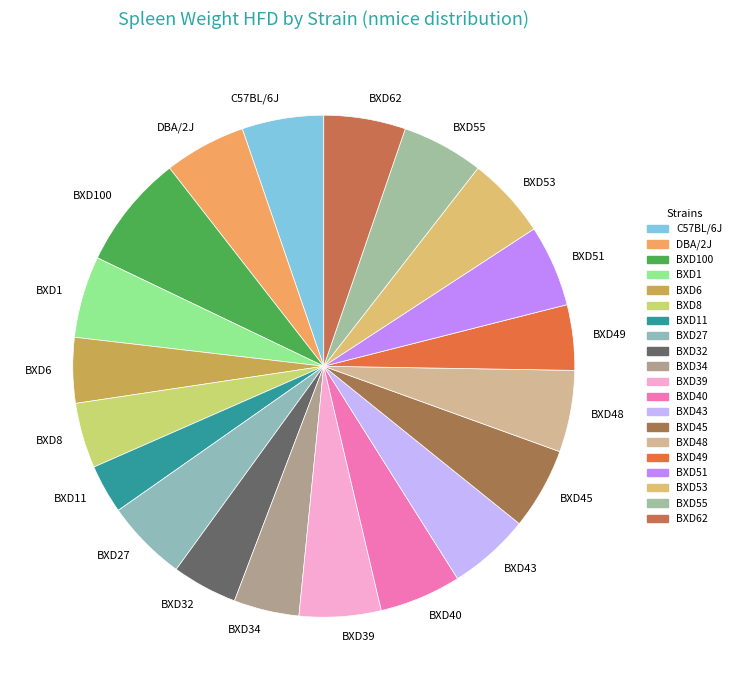

Is the sum of BXD34 and BXD27 greater than half?

No